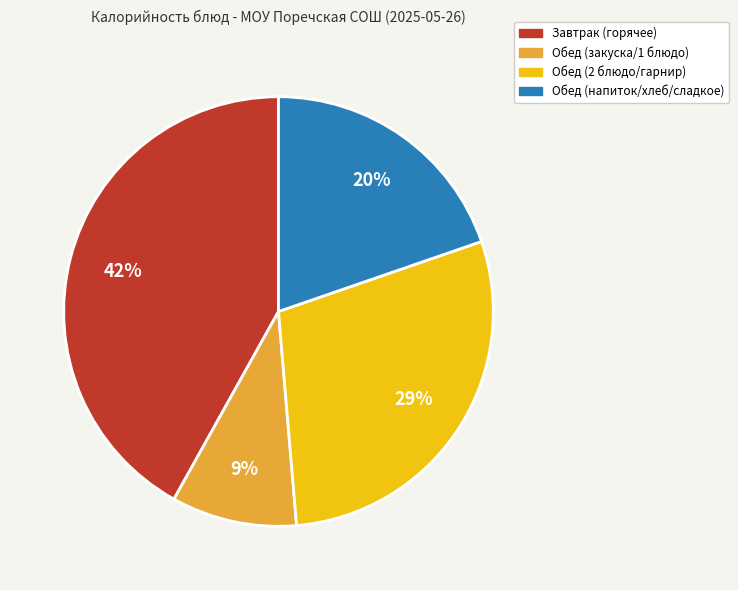

Does any single category account for the majority?

No